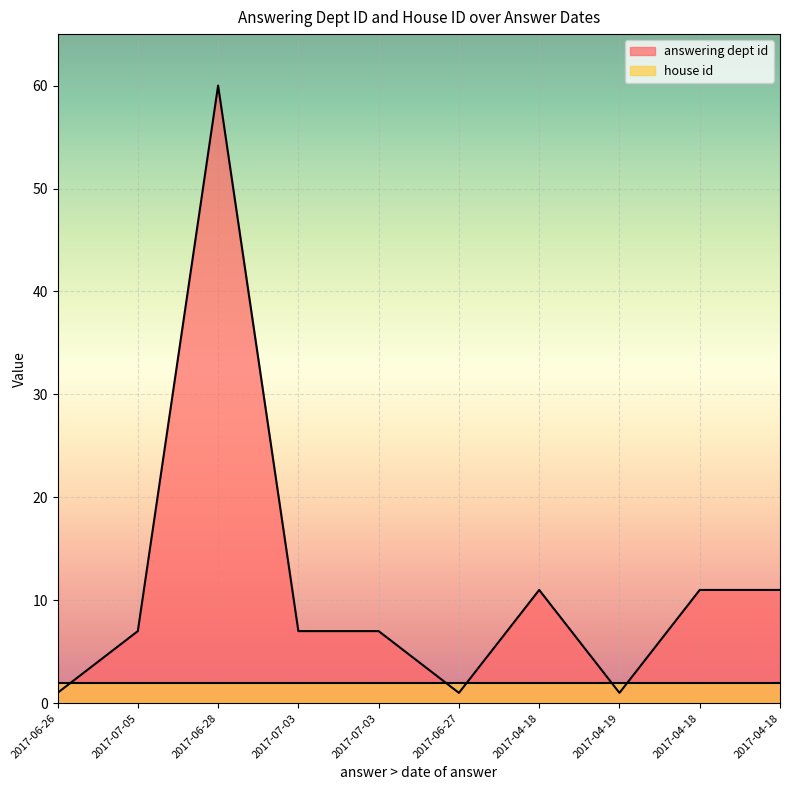

How many series are shown in this chart?

2